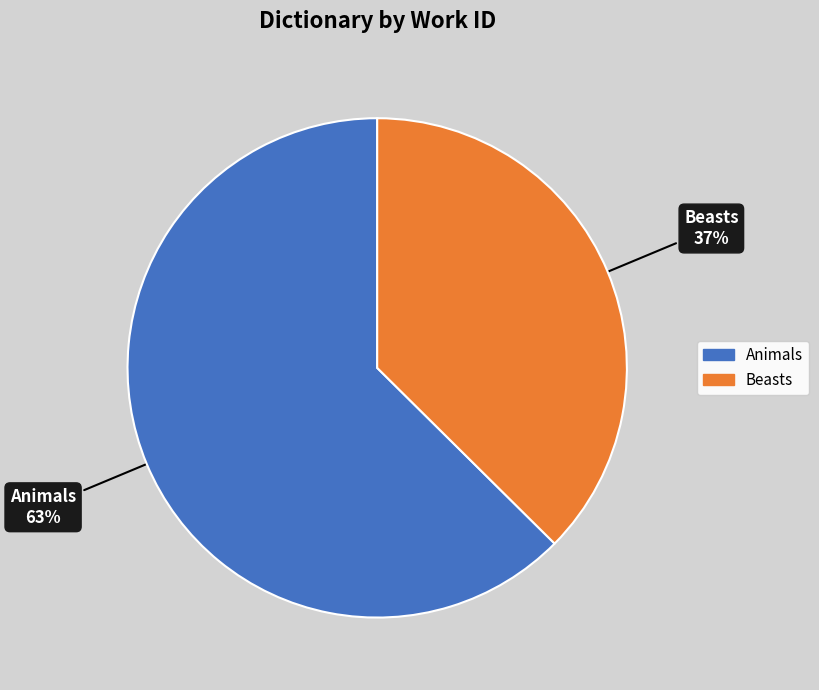

To the nearest percent, what is the combined percentage of Beasts and Animals?

100%